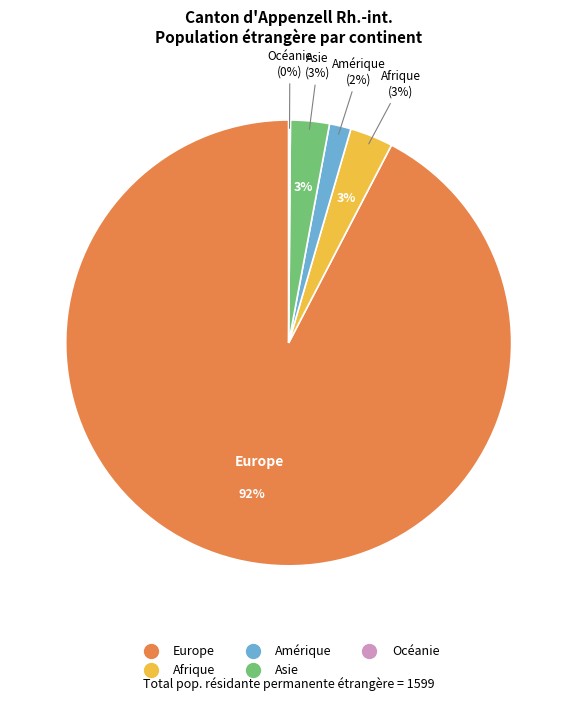

What is the total percentage of Afrique and Asie?

5.9%